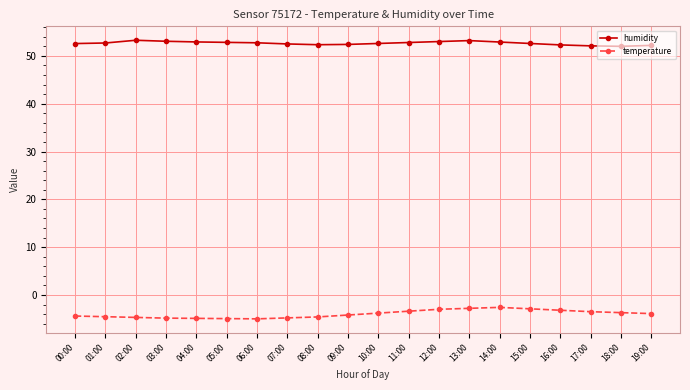

Is the value of humidity at 10:00 greater than the value of temperature at 09:00?

Yes